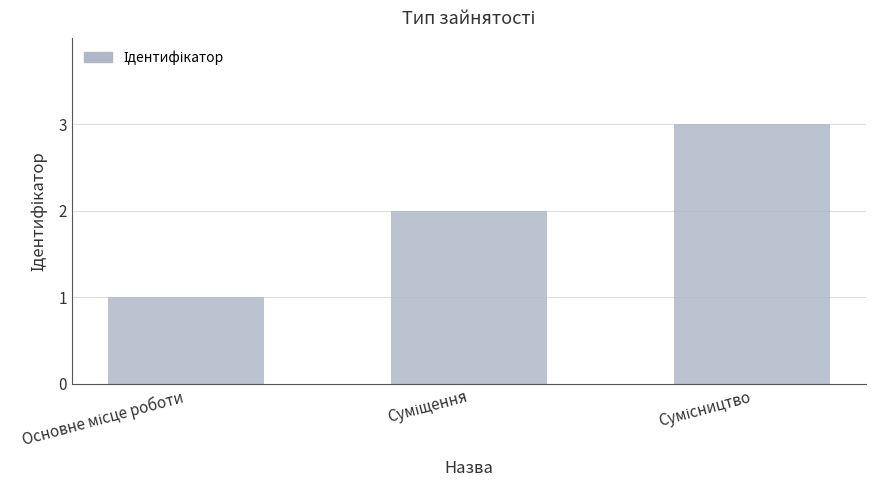

What is the greatest value displayed?

3